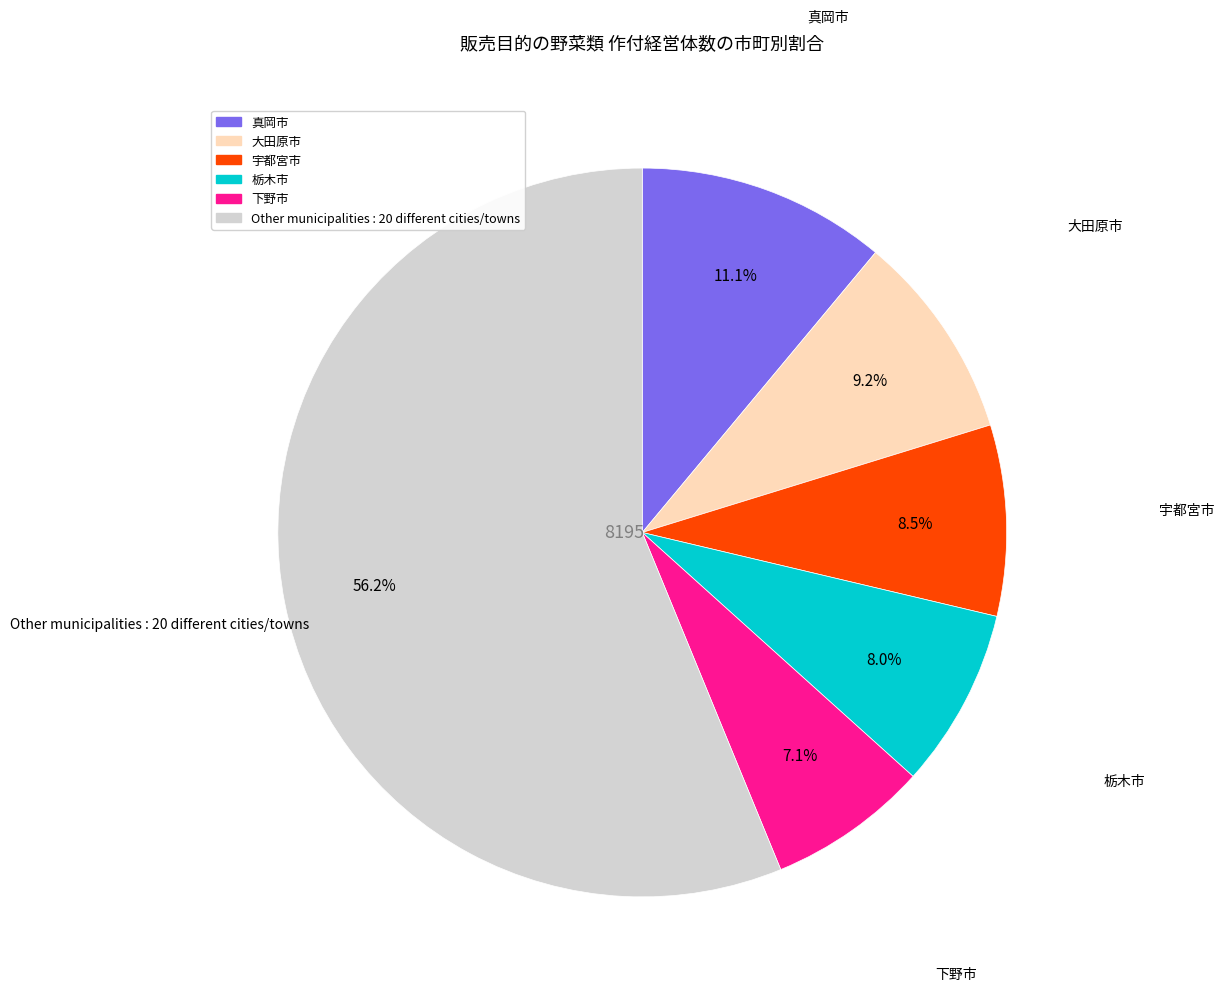

Does any single category account for the majority?

Yes